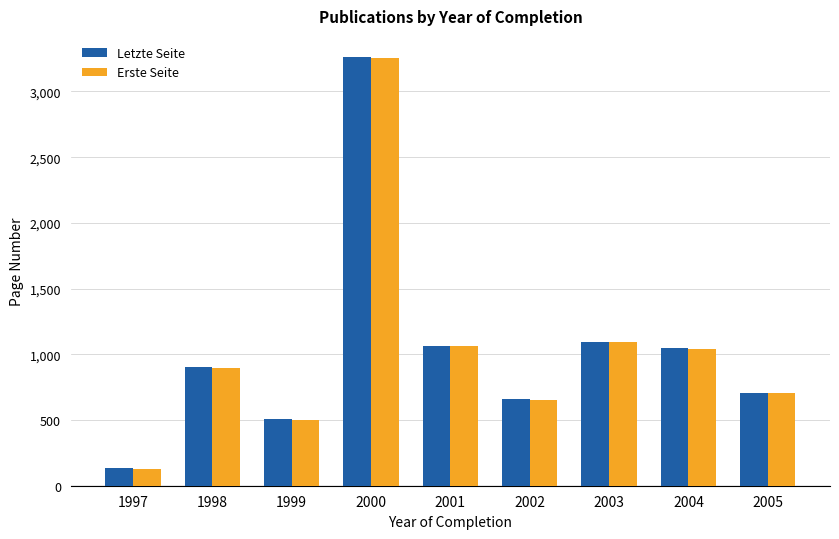

Reading left to right, extract all data points from this chart.

Letzte Seite: 1997=136	1998=900	1999=504	2000=3260	2001=1063	2002=660	2003=1097	2004=1045	2005=707
Erste Seite: 1997=130	1998=895	1999=502	2000=3258	2001=1060	2002=656	2003=1094	2004=1042	2005=705